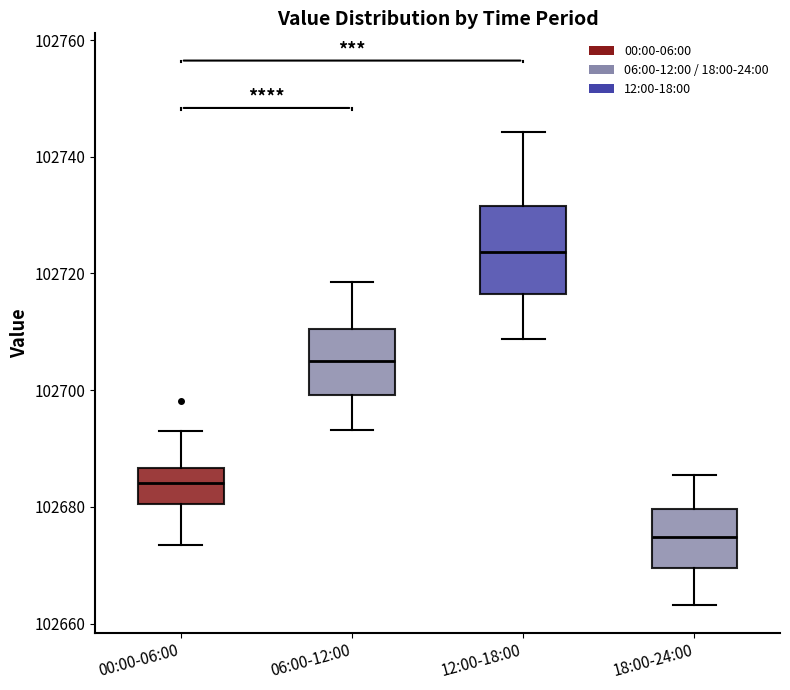

Comparing the boxes themselves (not the whiskers), which one is the tallest?

12:00-18:00